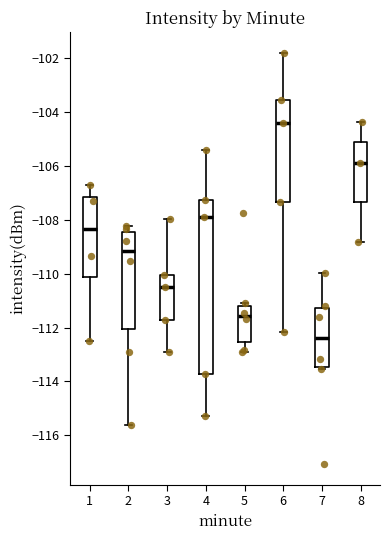

Reading left to right, read every box against the y-axis: the position of its median line, the range the box covers, and the ends of its whiskers. The values are not printed on the chart, so give them approximately, as read against the axis.

1: median -108.4, box -110.2 to -107.2, whiskers -112.4 to -106.6
2: median -109.2, box -112.0 to -108.4, whiskers -115.6 to -108.2
3: median -110.4, box -111.8 to -110.0, whiskers -112.8 to -108.0
4: median -108.0, box -113.8 to -107.2, whiskers -115.2 to -105.4
5: median -111.6, box -112.6 to -111.2, whiskers -112.8 to -111.0
6: median -104.4, box -107.4 to -103.6, whiskers -112.2 to -101.8
7: median -112.4, box -113.4 to -111.2, whiskers -113.6 to -110.0
8: median -105.8, box -107.4 to -105.2, whiskers -108.8 to -104.4